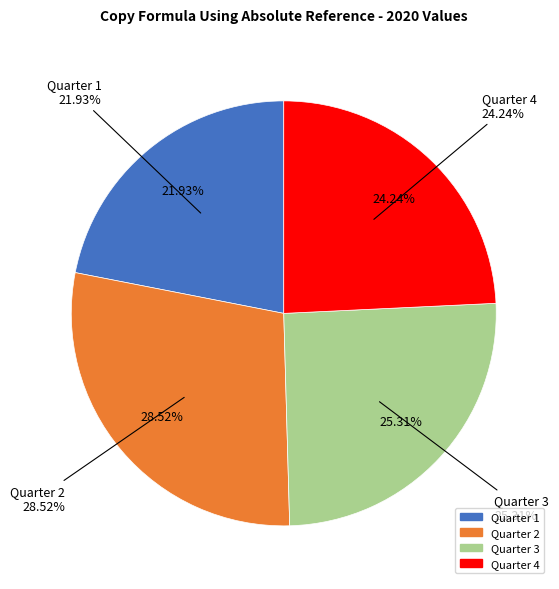

The Quarter 2 slice represents 29% of the pie. True or false?

True